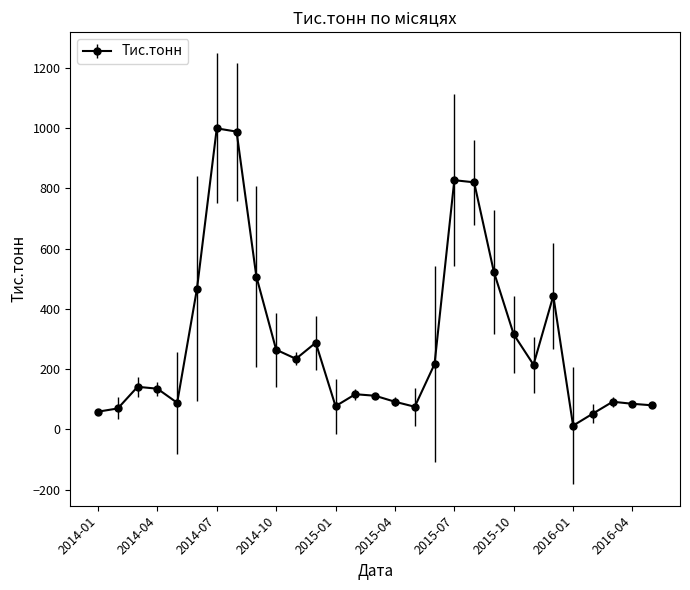

What is the sum of all values?

8395.7